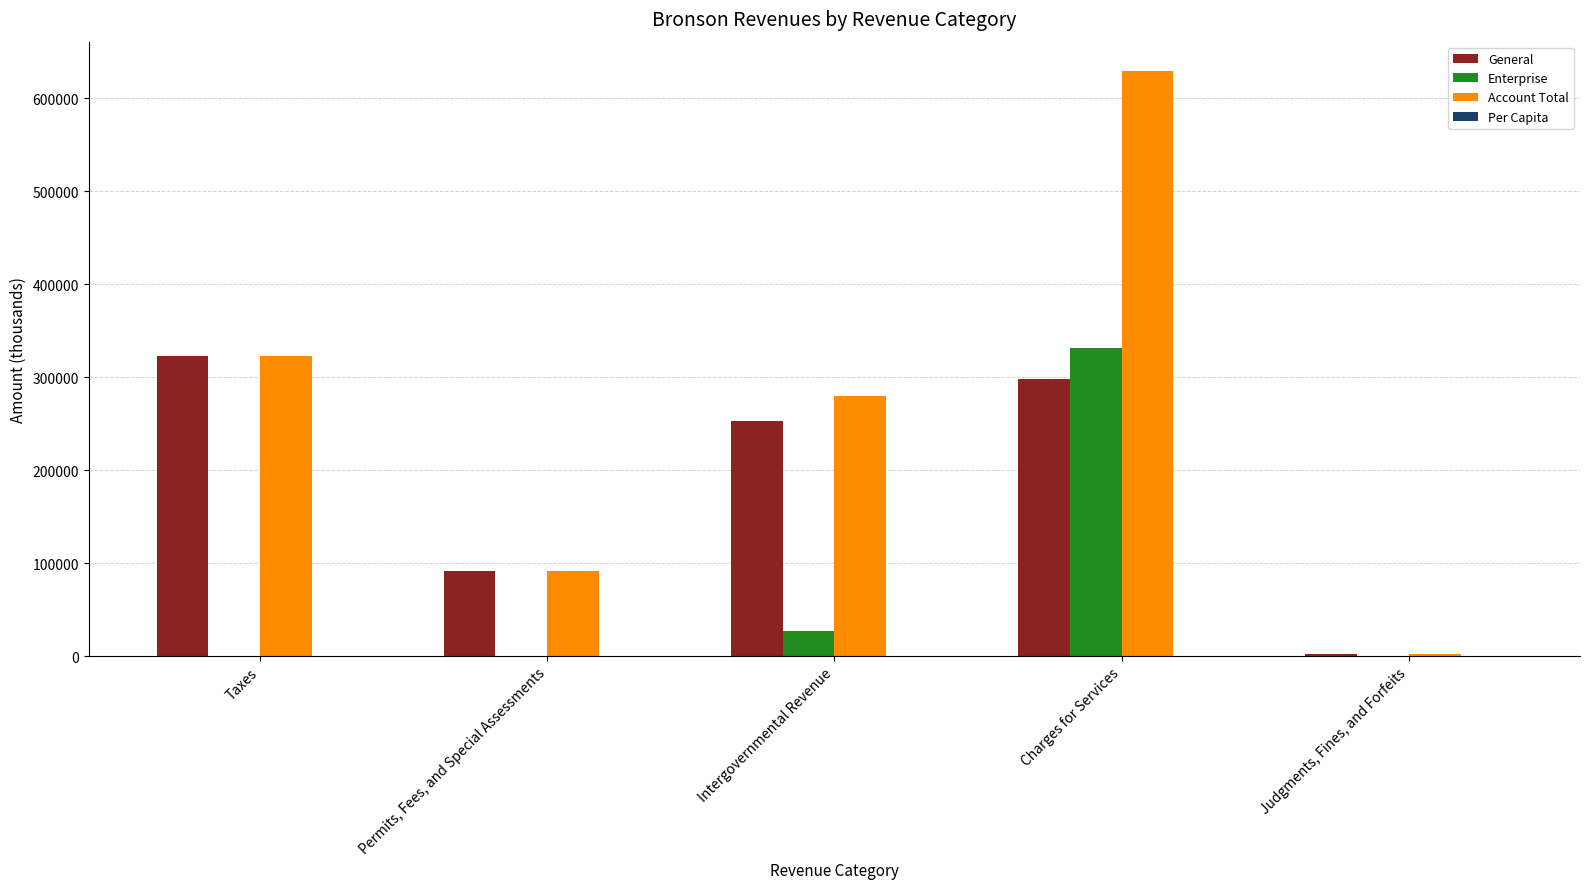

The value of General at Taxes is 322995.0. True or false?

True